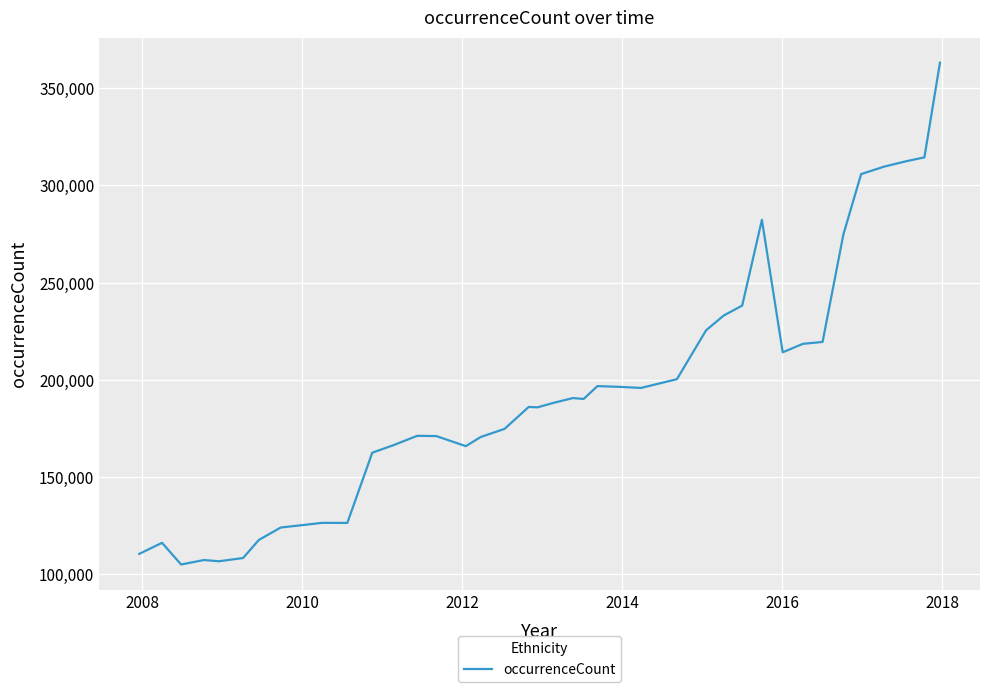

How many categories are shown in the chart?

40